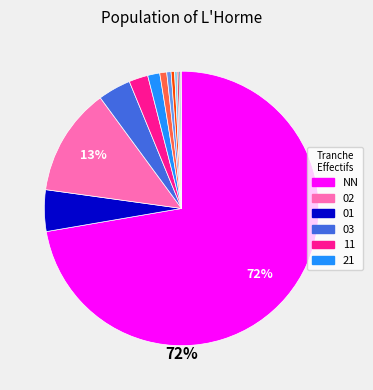

Is there any slice that represents more than half of the pie?

Yes